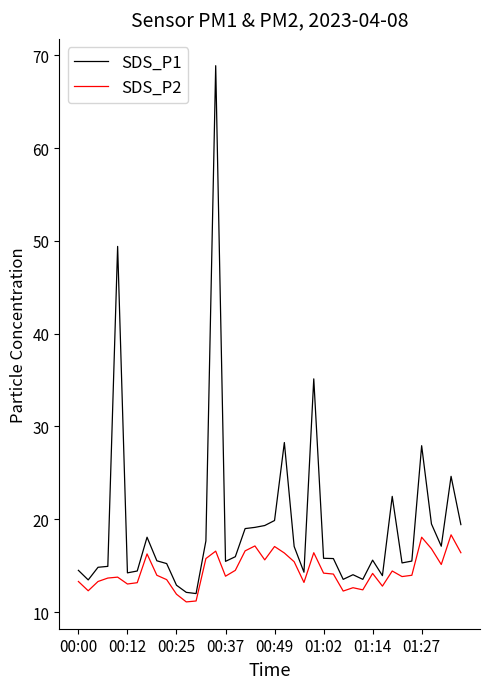

What is the difference between the maximum and minimum values in the SDS_P2 series?

7.2